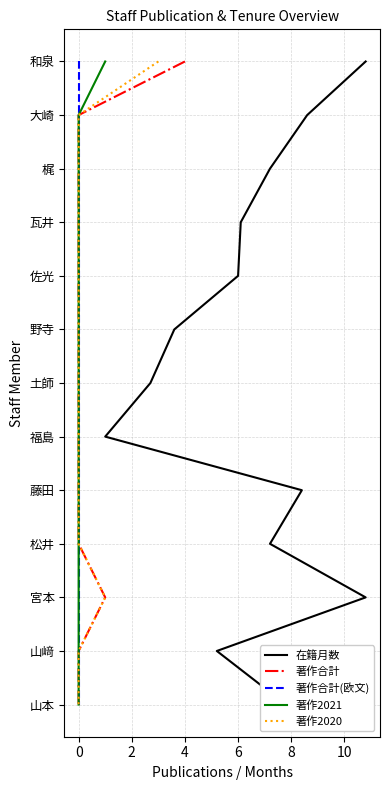

What are all the series names shown in the legend?

在籍月数, 著作合計, 著作合計(欧文), 著作2021, 著作2020